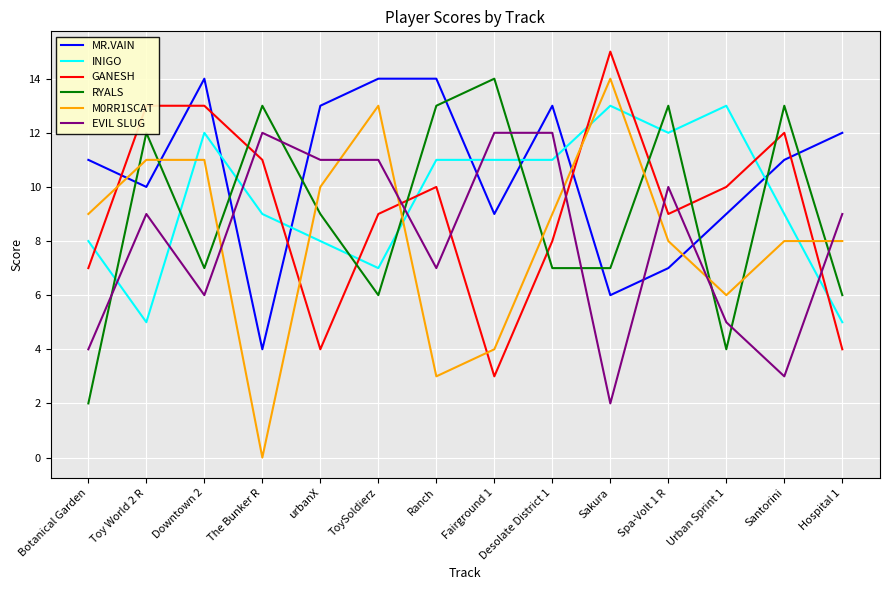

How many intersections are there between MR.VAIN and EVIL SLUG?

6